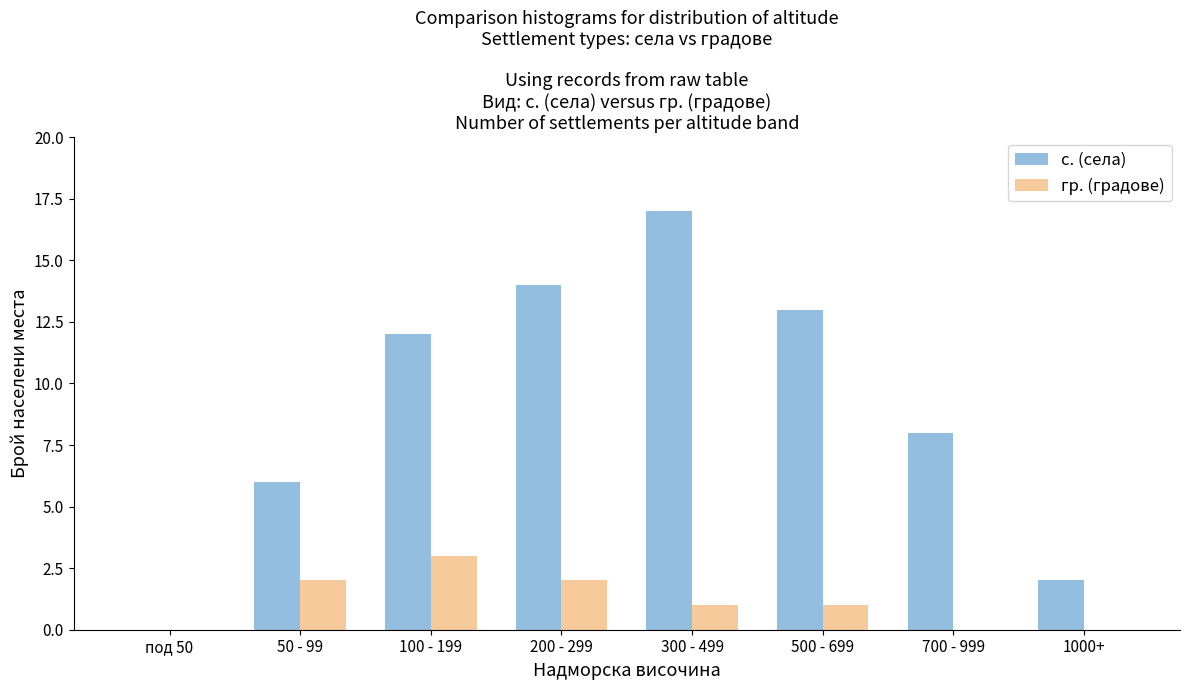

Reading left to right, extract all data points from this chart.

с. (села): под 50=0	50 - 99=6	100 - 199=12	200 - 299=14	300 - 499=17	500 - 699=13	700 - 999=8	1000+=2
гр. (градове): под 50=0	50 - 99=2	100 - 199=3	200 - 299=2	300 - 499=1	500 - 699=1	700 - 999=0	1000+=0